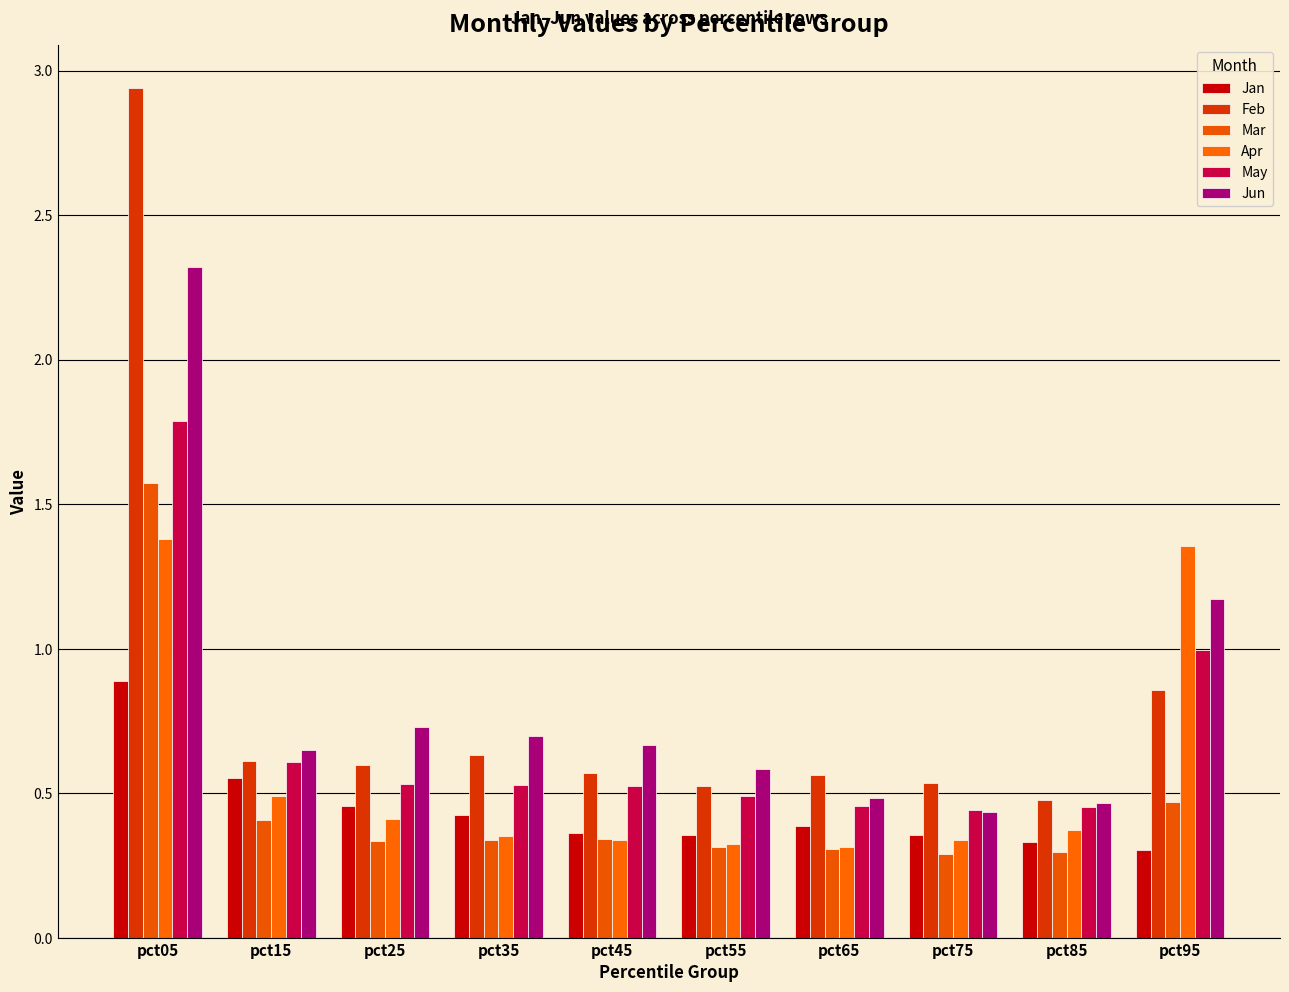

Which series has the widest spread of values?

Feb